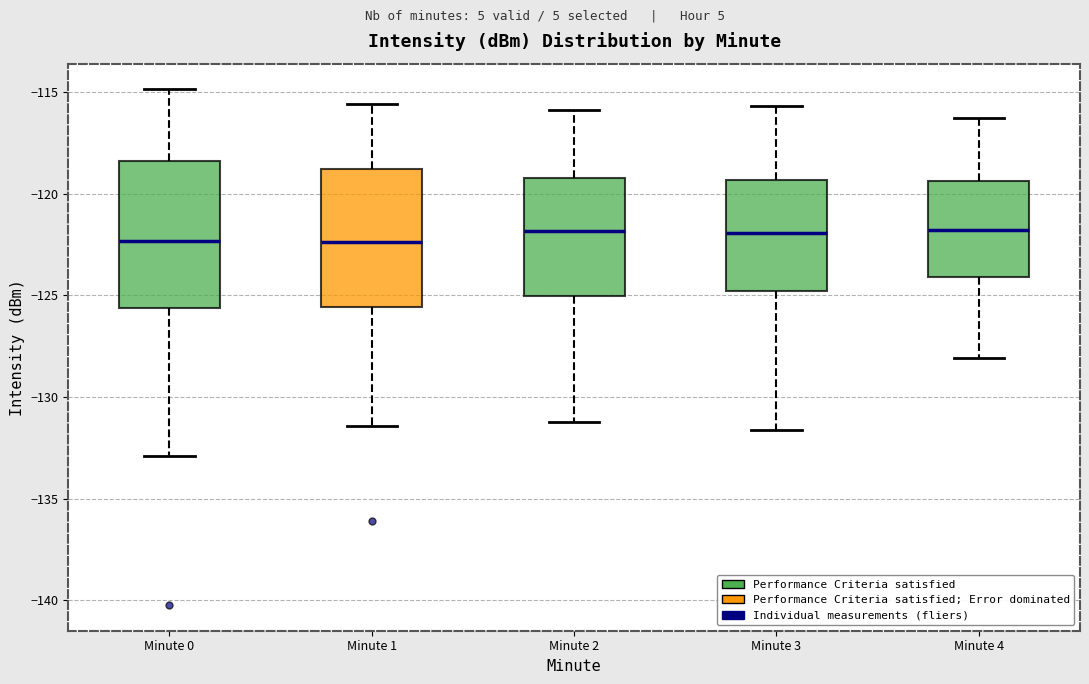

Where does the median line of the box for Minute 1 sit on the y-axis? The values are not printed on the chart, so give them approximately, as read against the axis.

-122.5